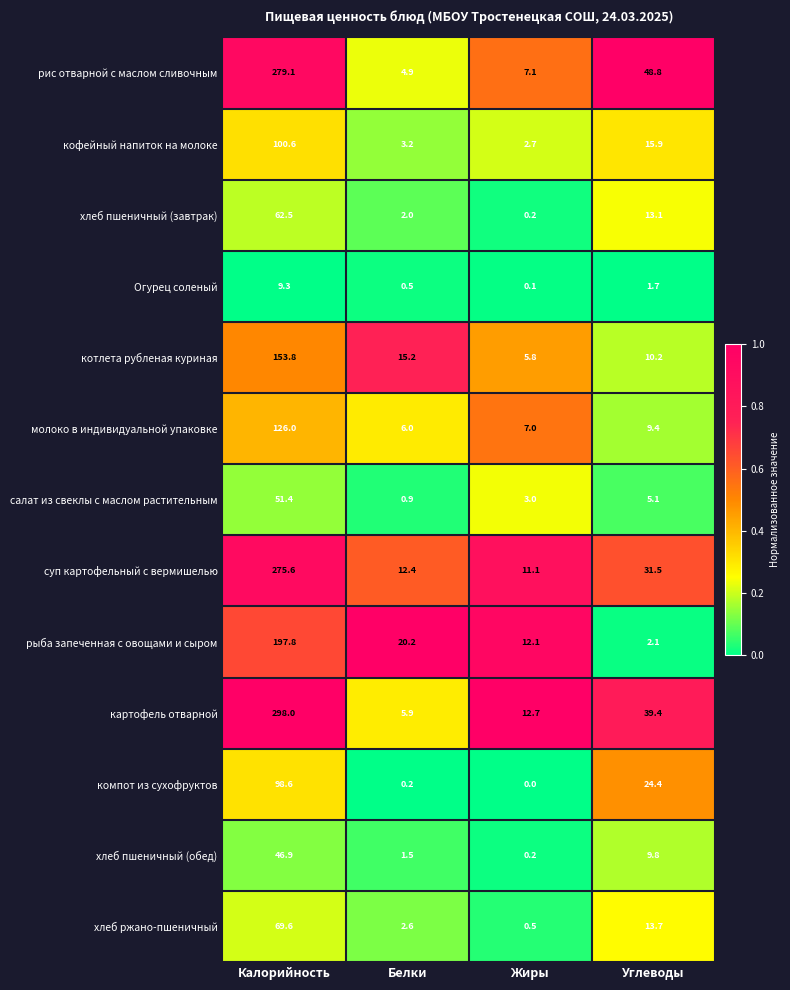

What is the difference between the second highest and second lowest values in the кофейный напиток на молоке series?

12.7